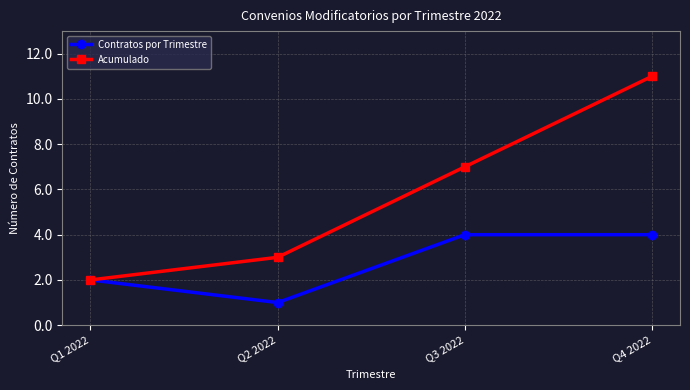

What is the sum of the Acumulado values at Q4 2022 and Q3 2022?

18